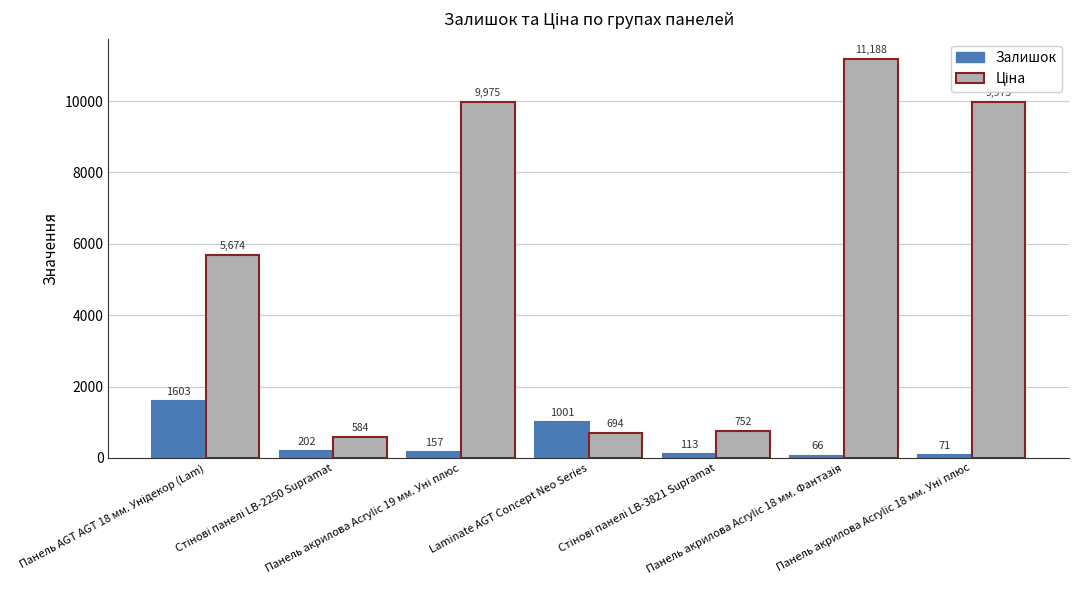

What is the difference between the second highest and second lowest values in the Залишок series?

930.0